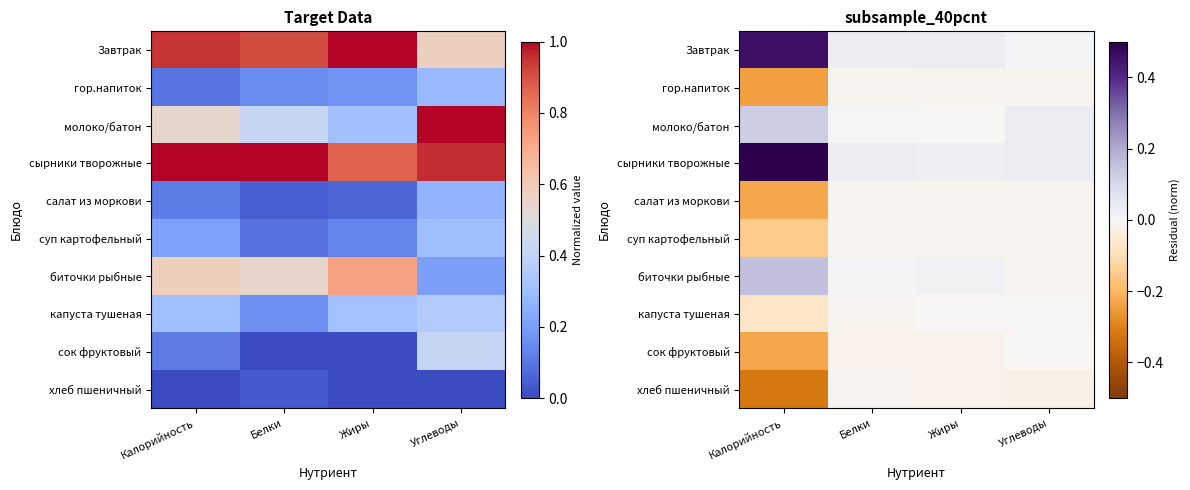

What is the minimum value for суп картофельный?

-0.1